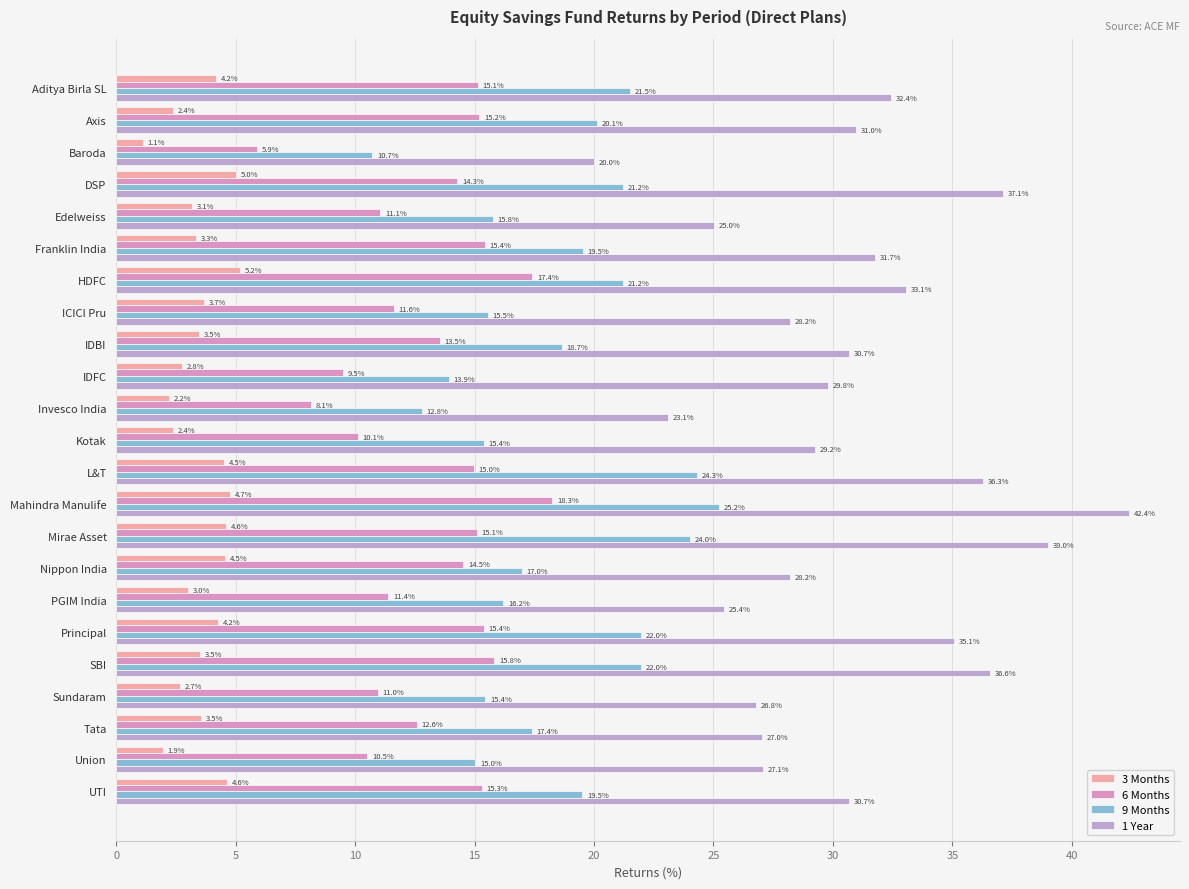

What is the highest value of the 3 Months series?

5.2